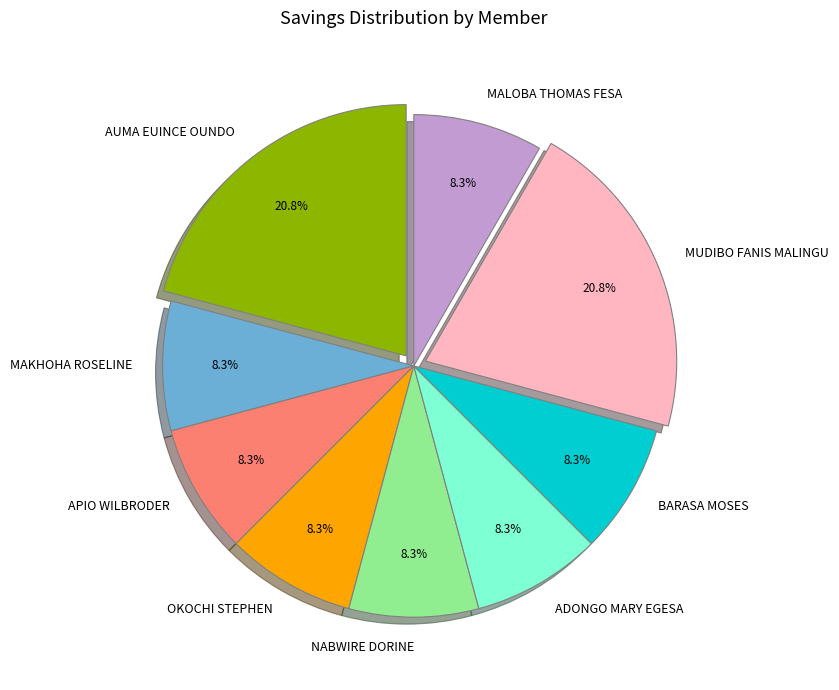

Which has a higher value, MUDIBO FANIS MALINGU or BARASA MOSES?

MUDIBO FANIS MALINGU